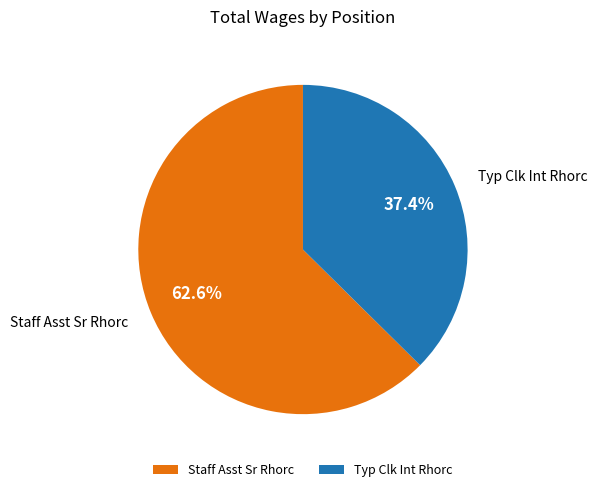

How many segments does this pie chart have?

2